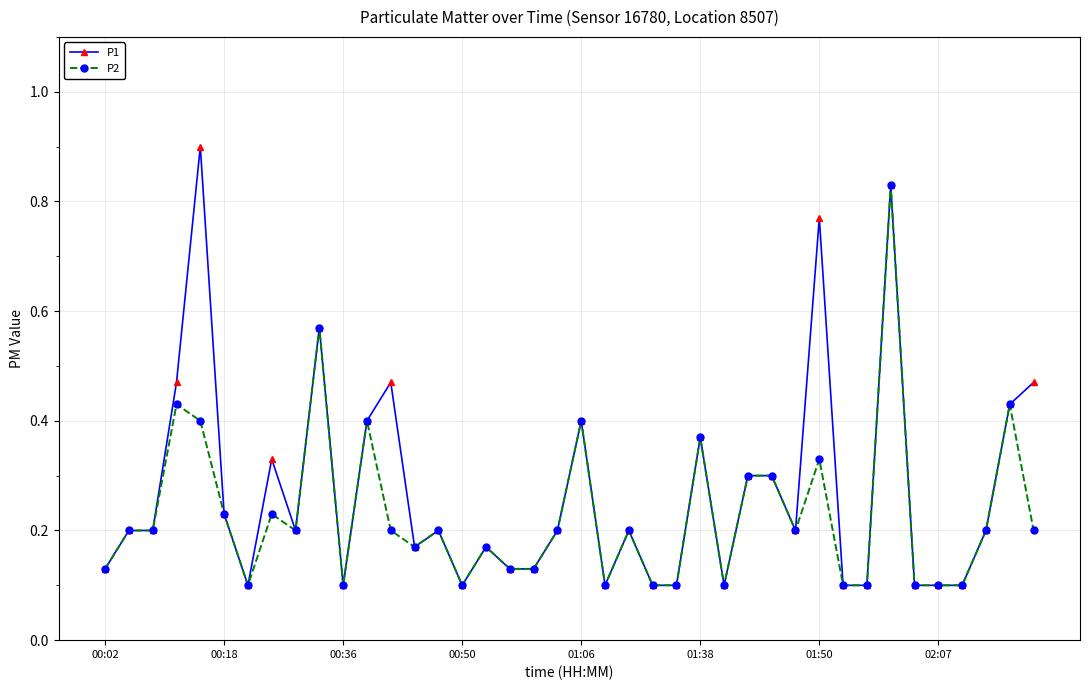

List the series in order of their peak value, highest first.

P1, P2